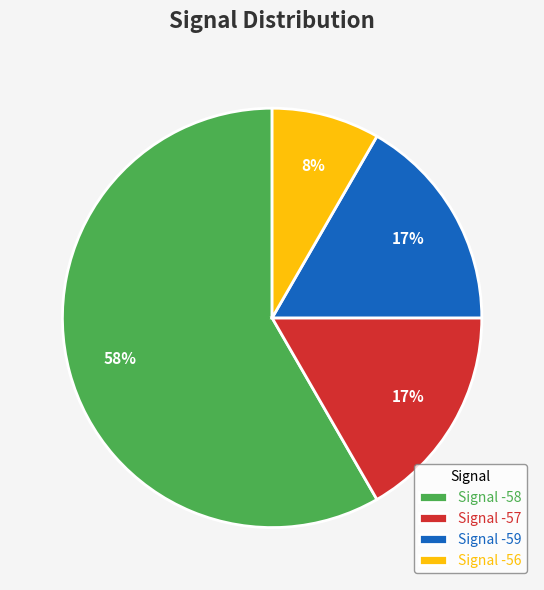

To the nearest percent, what percentage of the pie is Signal -57?

17%